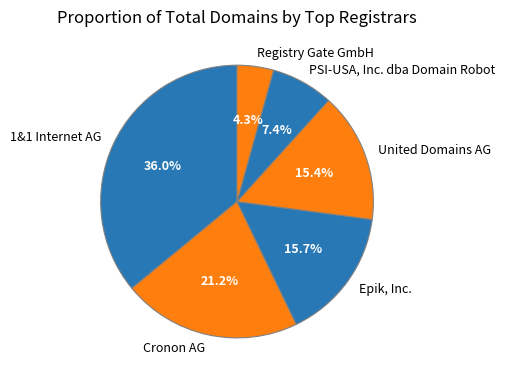

Rank the categories by value from lowest to highest.

Registry Gate GmbH, PSI-USA, Inc. dba Domain Robot, United Domains AG, Epik, Inc., Cronon AG, 1&1 Internet AG